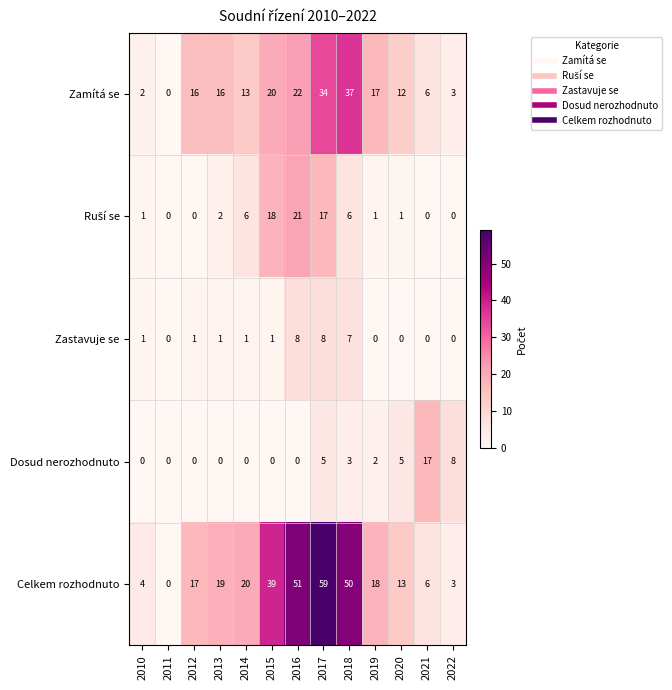

What is the spread (max minus min) of values at 2015?

39